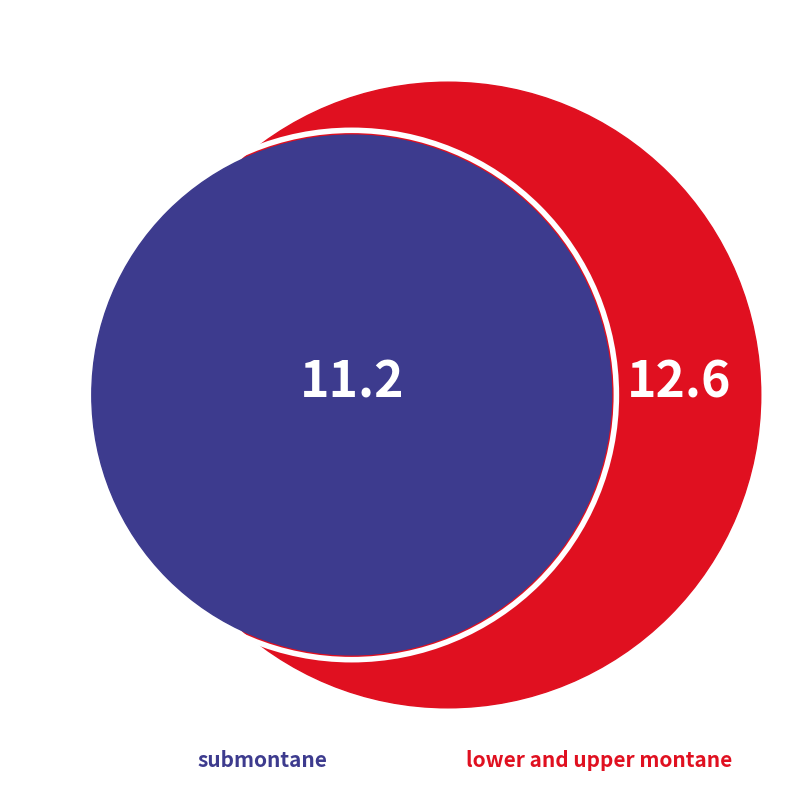

Is there a majority slice in this chart?

No